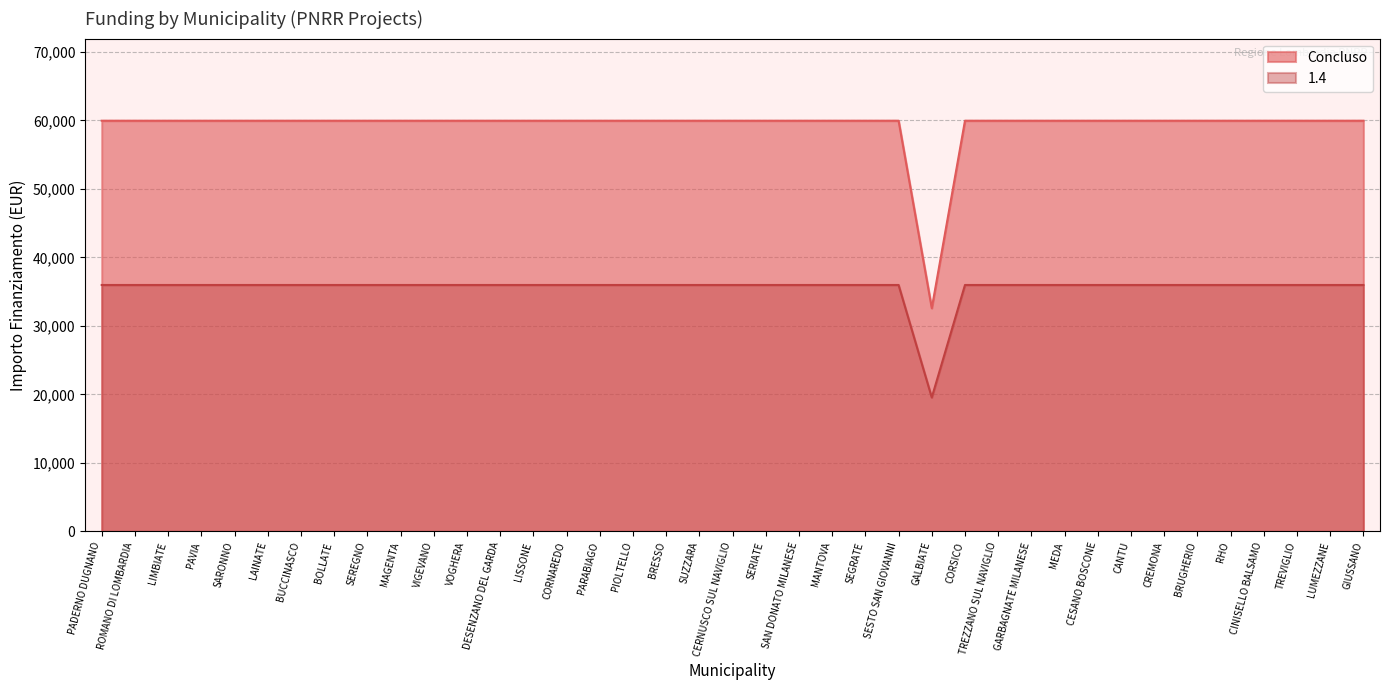

Rank the series by their maximum value, from highest to lowest.

Concluso, 1.4